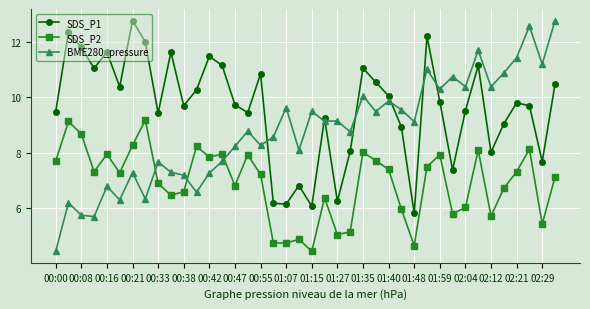

What is the value of the BME280_pressure point at the 28th from the left?

9.6